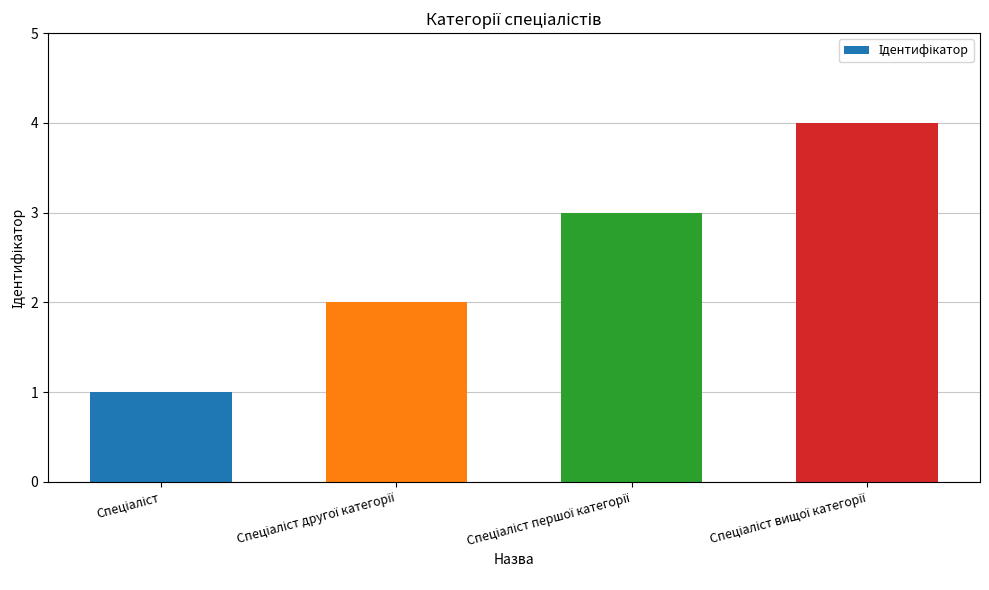

What is the sum of all values?

10